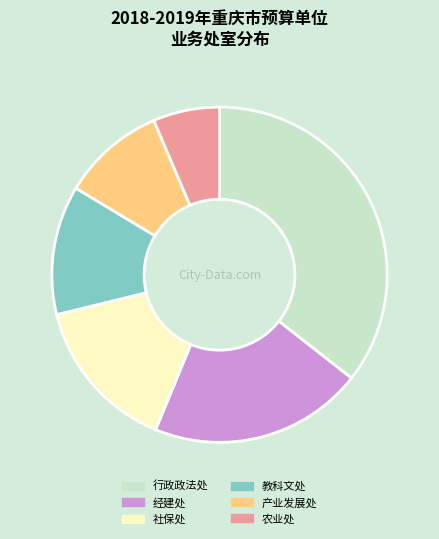

Is it true that 行政政法处 is 36% of the pie?

True